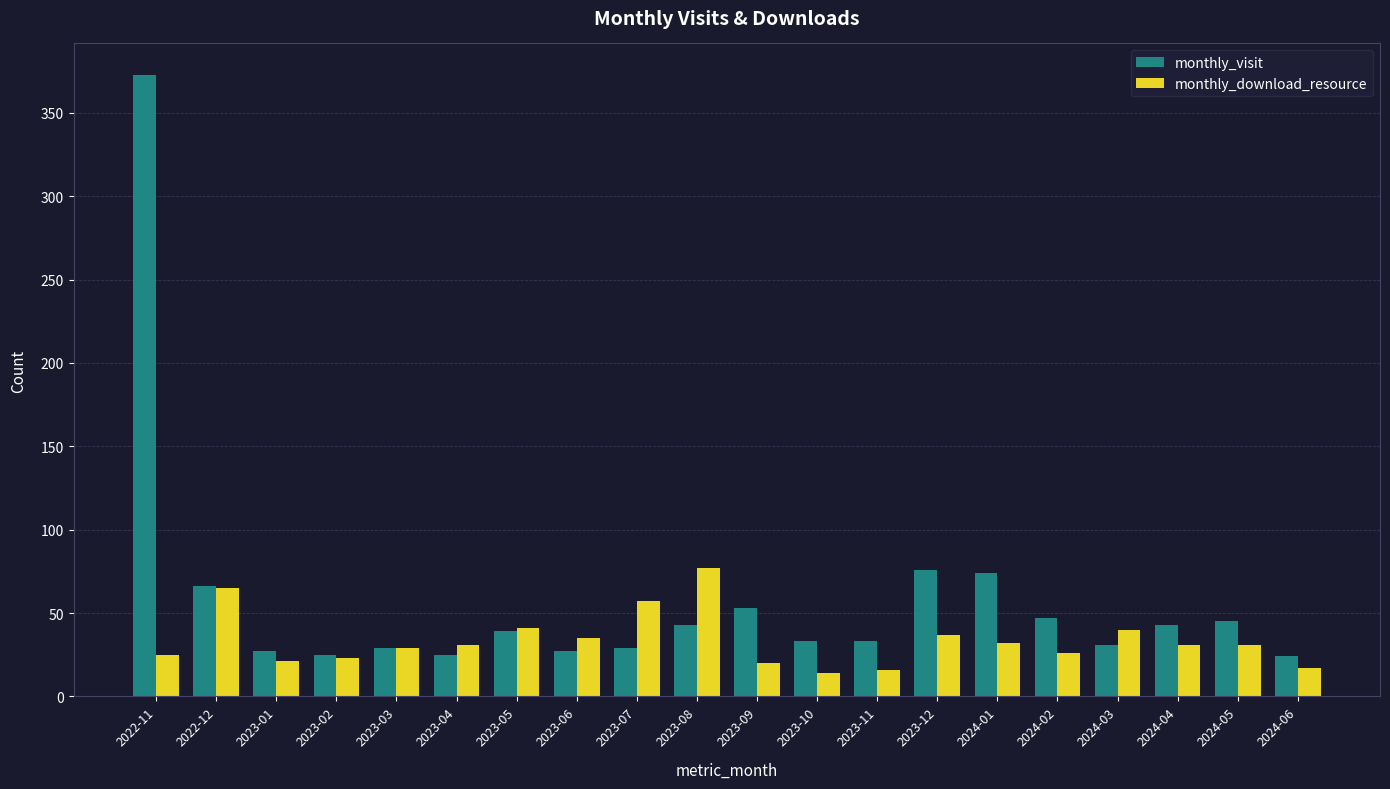

List the series in order of their overall mean, lowest first.

monthly_download_resource, monthly_visit